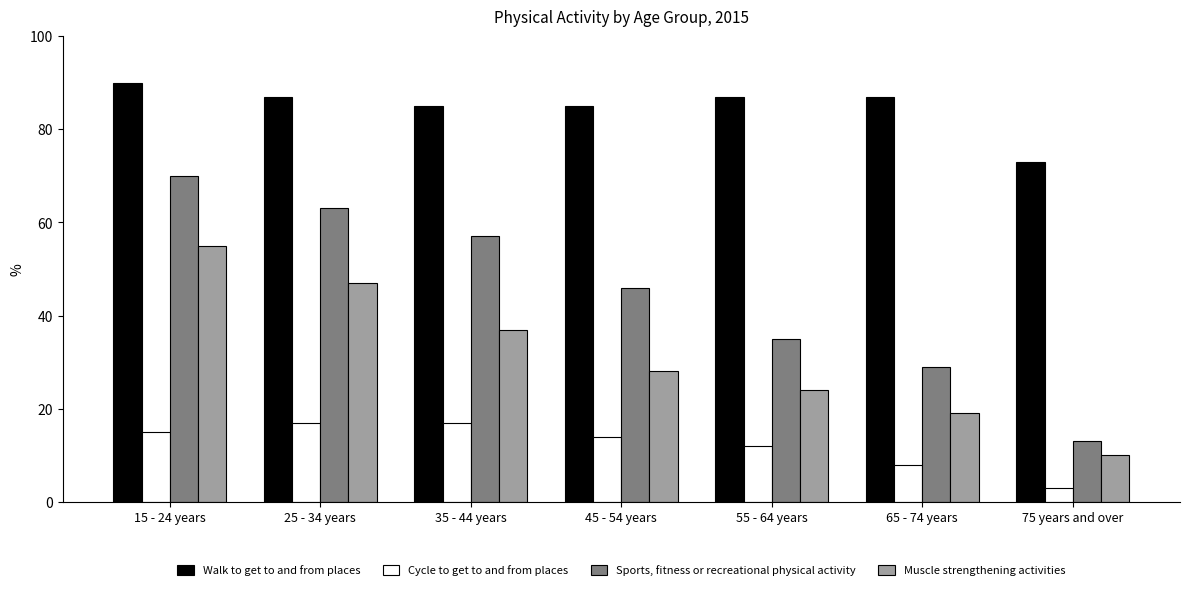

Rank the series by their maximum value, from highest to lowest.

Walk to get to and from places, Sports, fitness or recreational physical activity, Muscle strengthening activities, Cycle to get to and from places